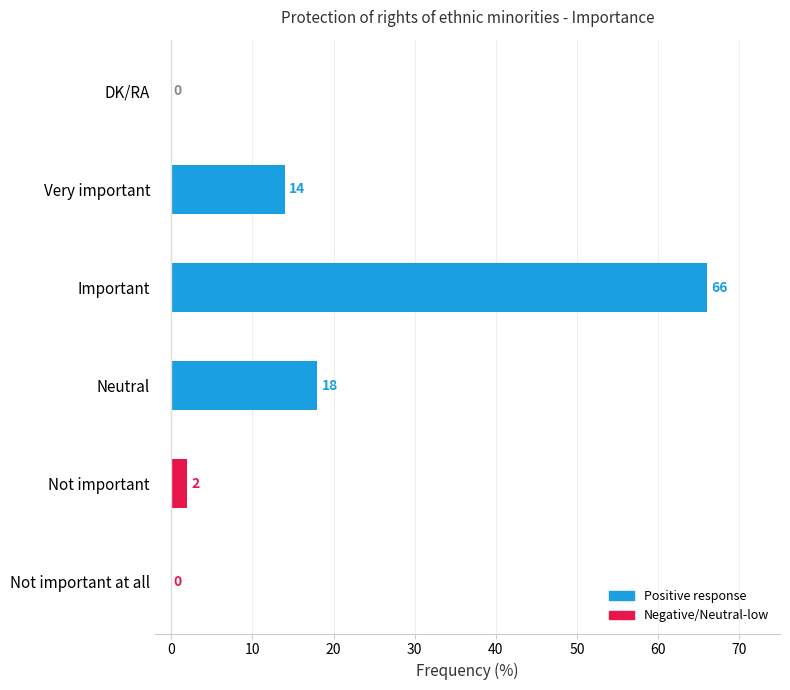

What is the maximum value shown in the chart?

66